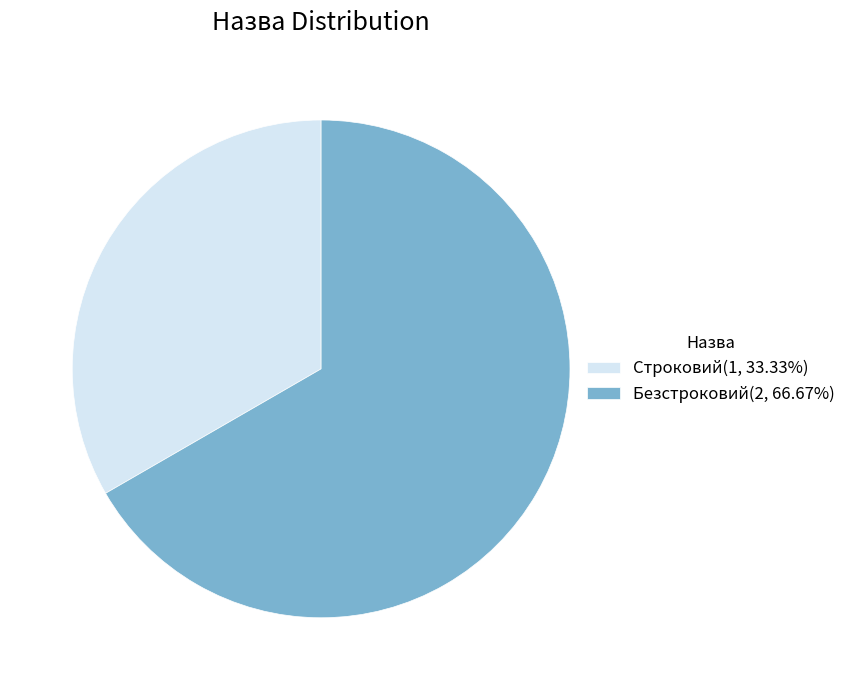

What is the largest slice in the pie chart?

Безстроковий